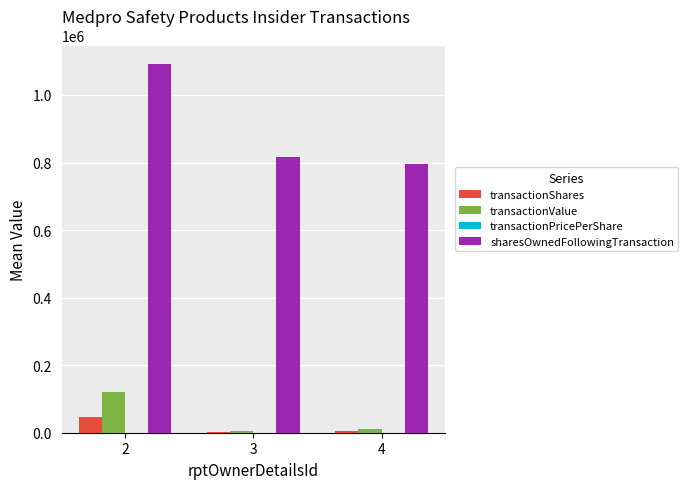

What is the highest value of the sharesOwnedFollowingTransaction series?

1091885.3